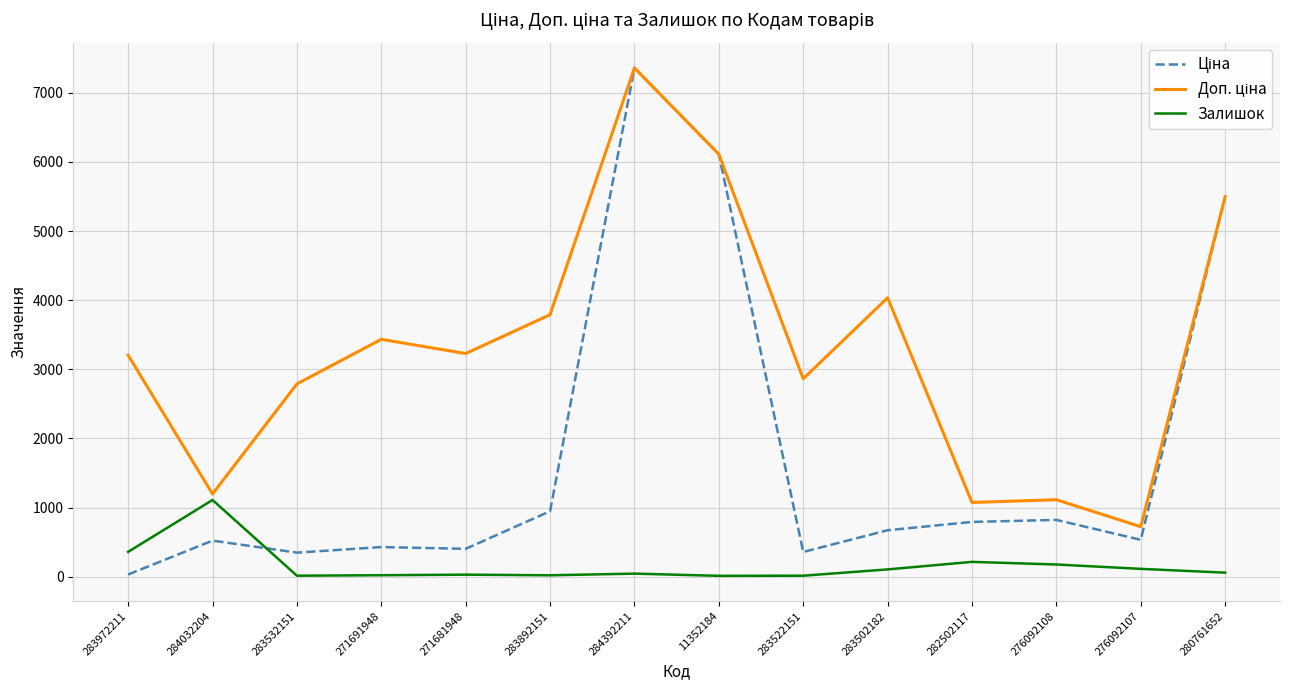

What is the maximum value shown in the chart?

7360.2